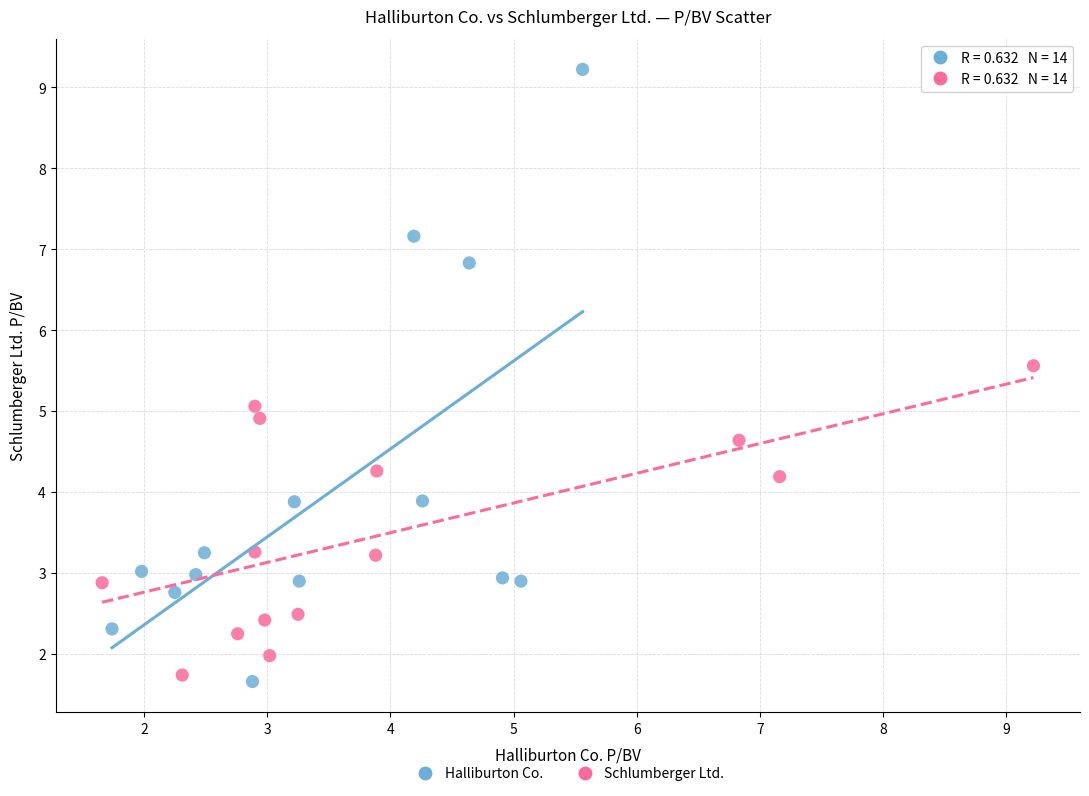

Which series has the largest Y range (max minus min)?

Halliburton Co.